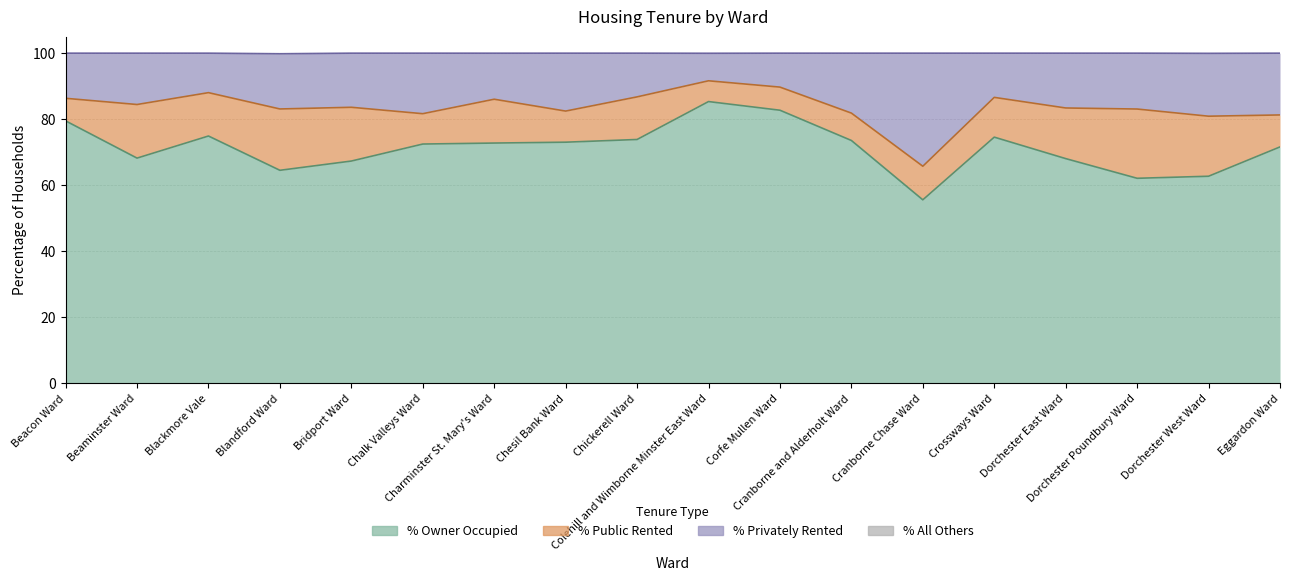

At which category does % All Others reach its first local valley?

Blandford Ward